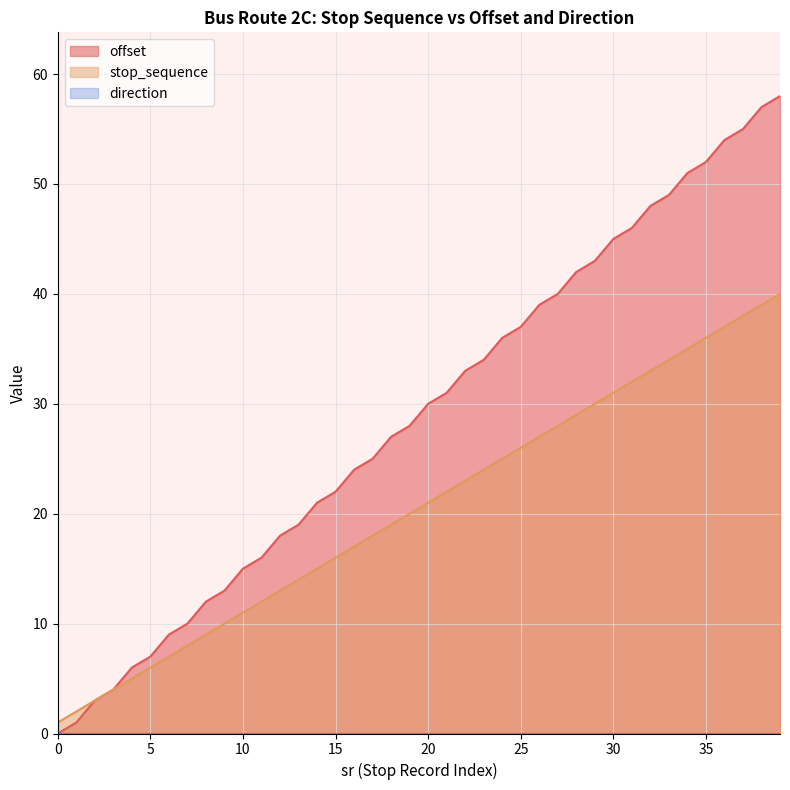

How many positive values does the offset series have?

39